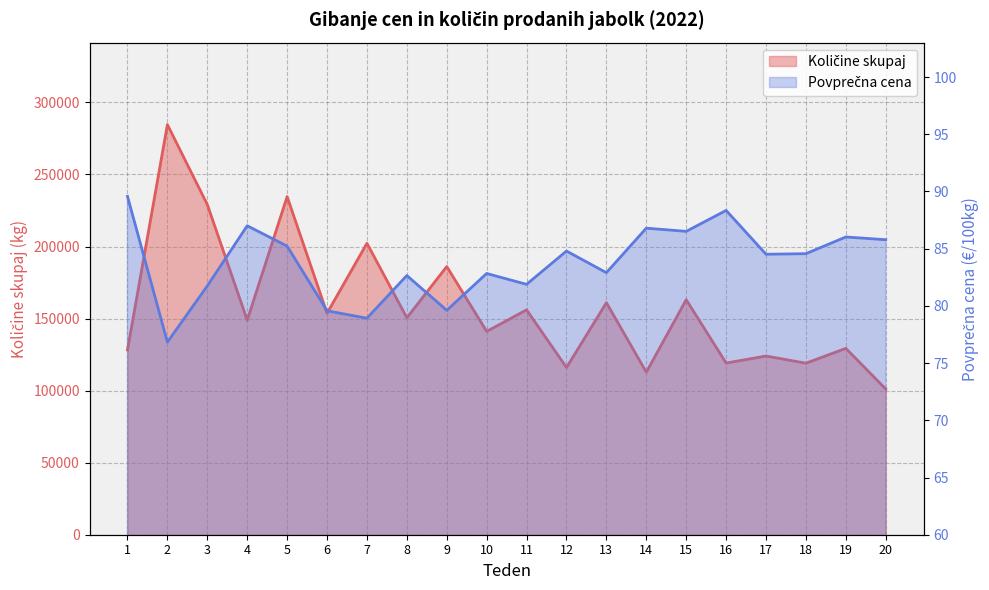

The value of Povprečna cena at 6 is 79.6. True or false?

True